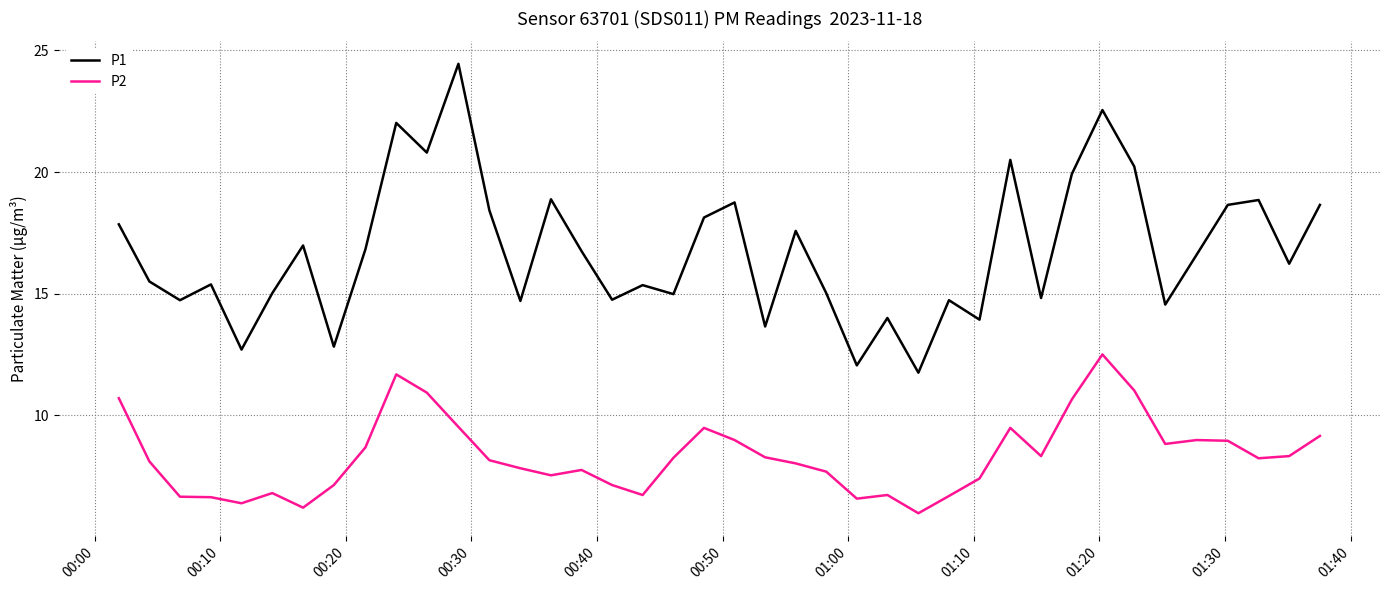

Rank the series by their maximum value, from highest to lowest.

P1, P2